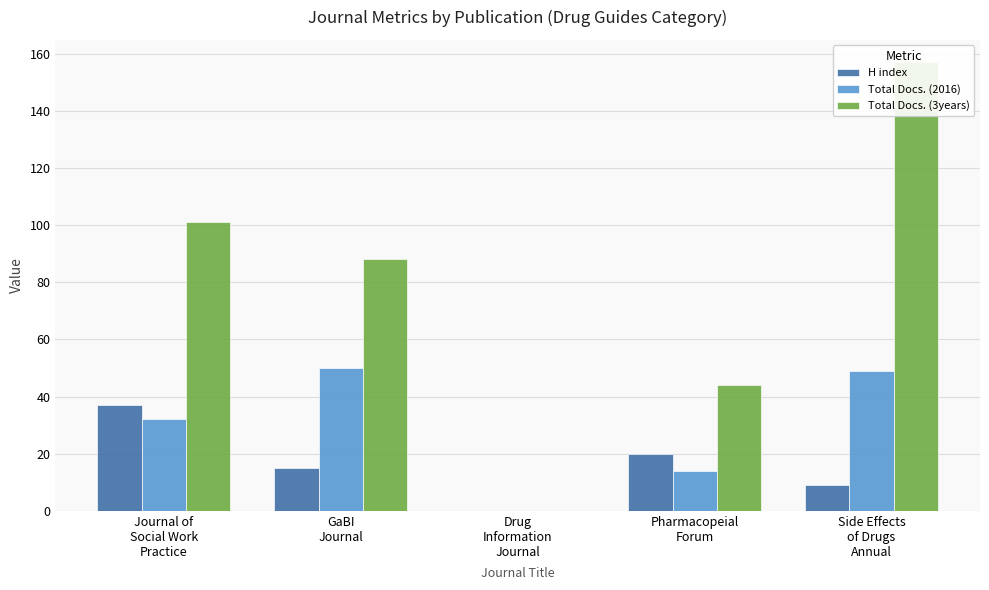

What position from the right is Pharmacopeial
Forum?

2